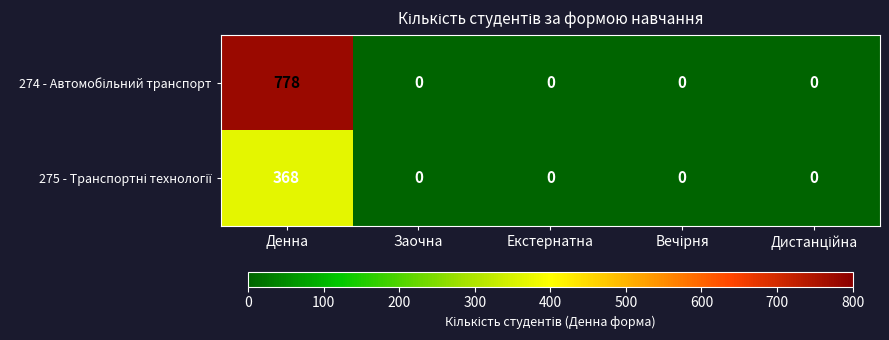

At which category is the sum across all series the highest?

Денна